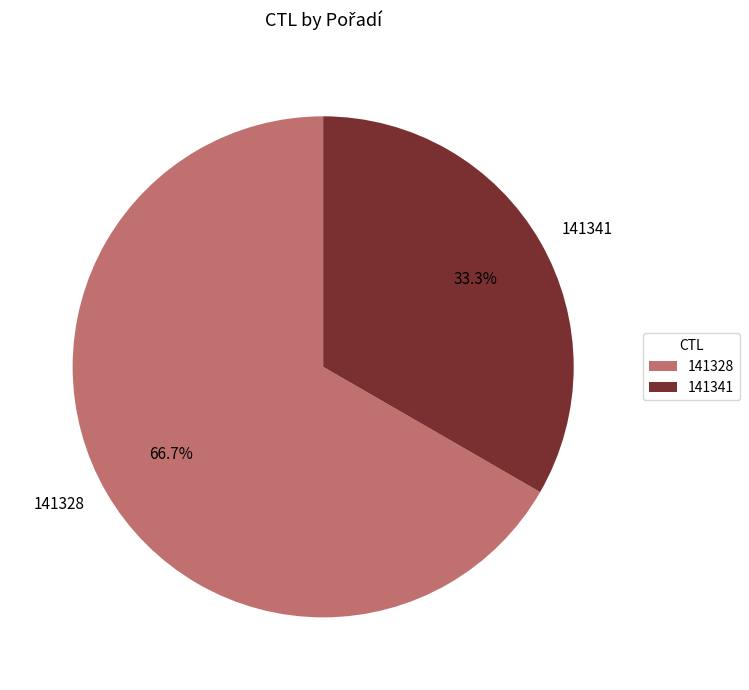

Between 141341 and 141328, which is larger?

141328